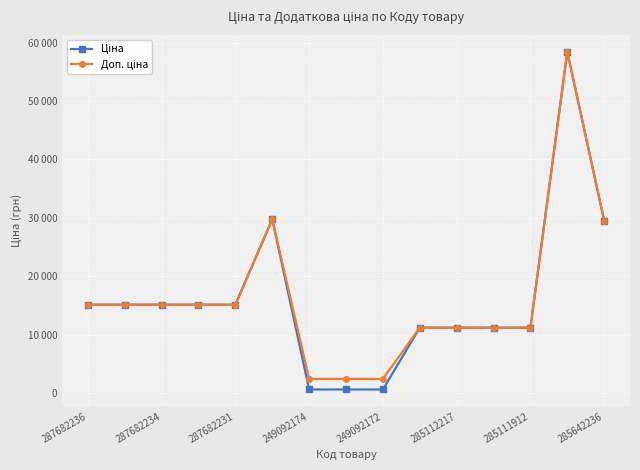

How many series are shown in this chart?

2